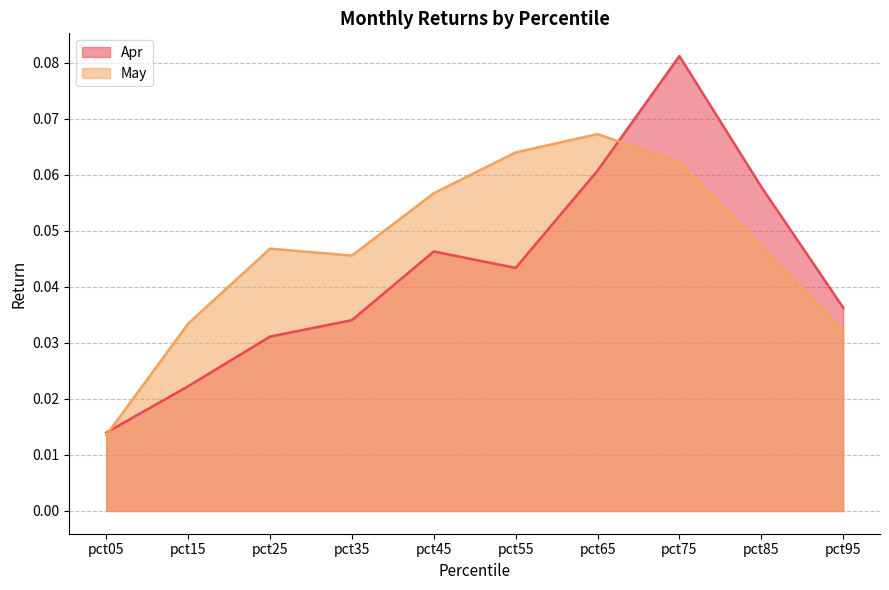

Count the number of data series in this chart.

2